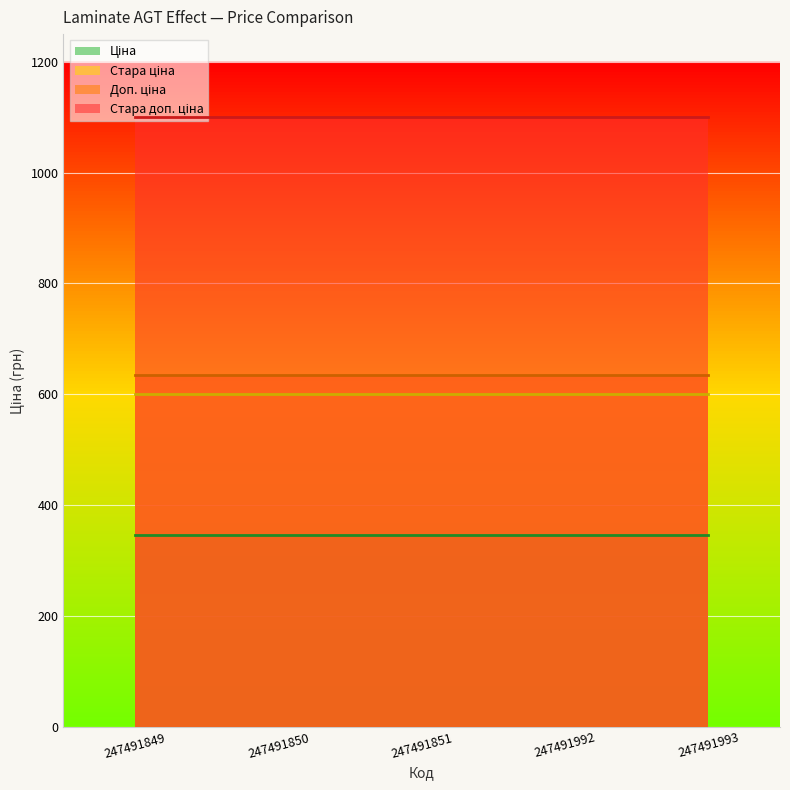

What is the value of the Доп. ціна point at the 2nd from the left?

634.0